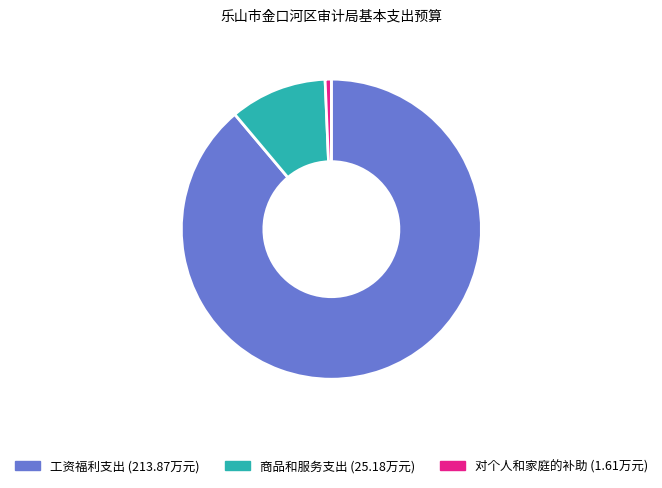

How many slices are in this pie chart?

3